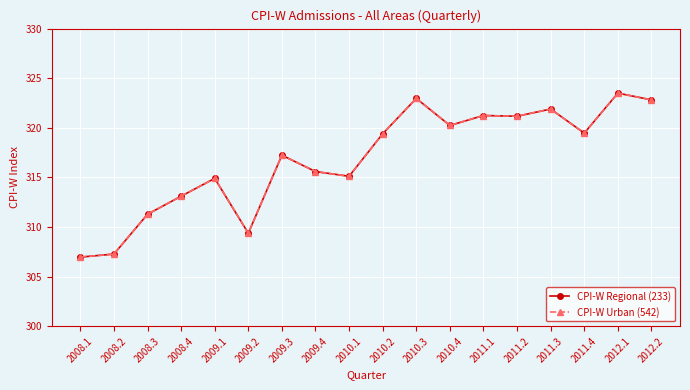

Is this an area chart (filled region under the line)?

No